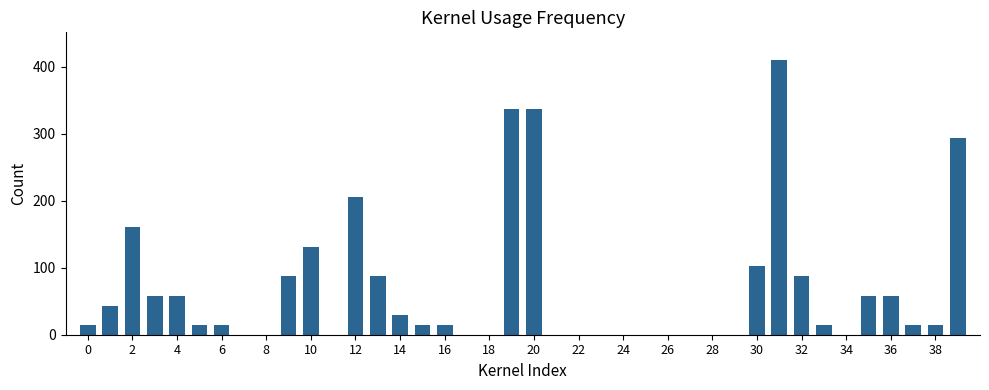

What is the greatest value displayed?

410